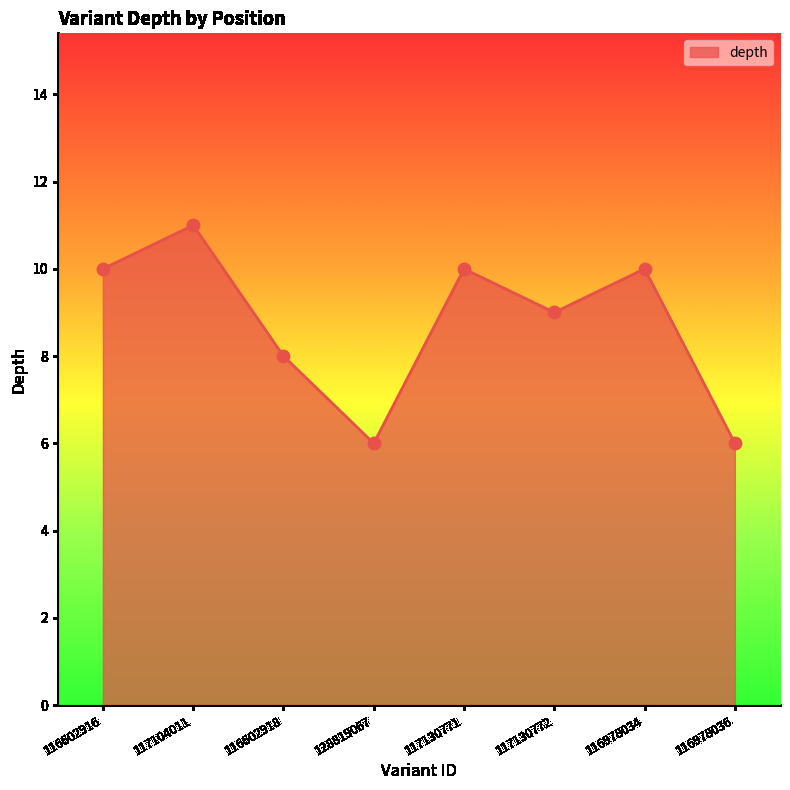

Which has a higher value, 116978036 or 116978034?

116978034